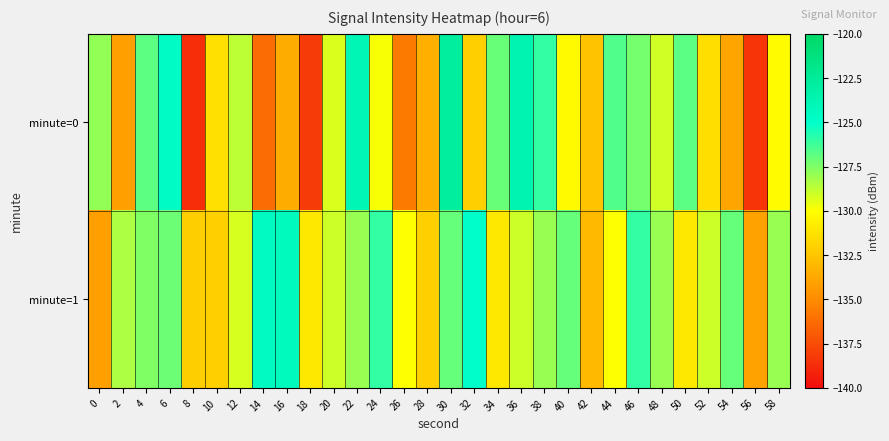

What is the smallest value displayed?

-138.7